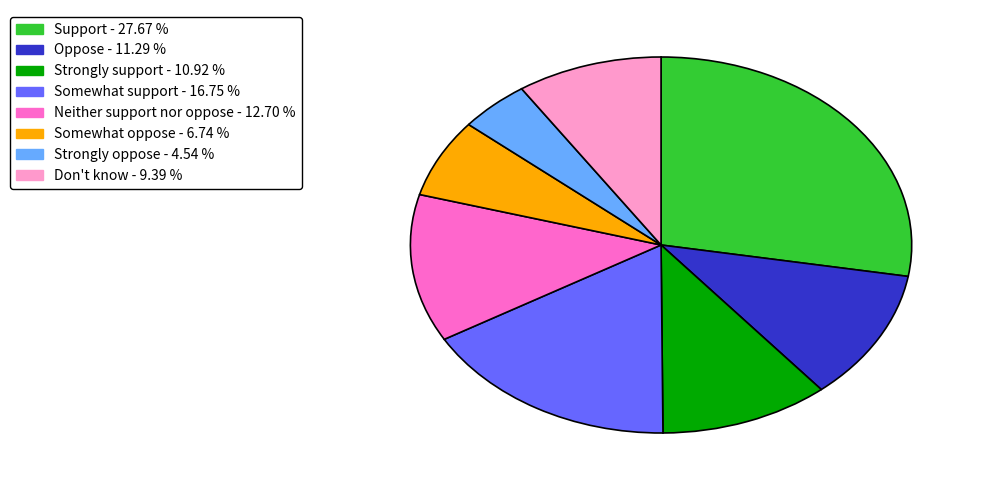

Between Oppose and Neither support nor oppose, which is larger?

Neither support nor oppose